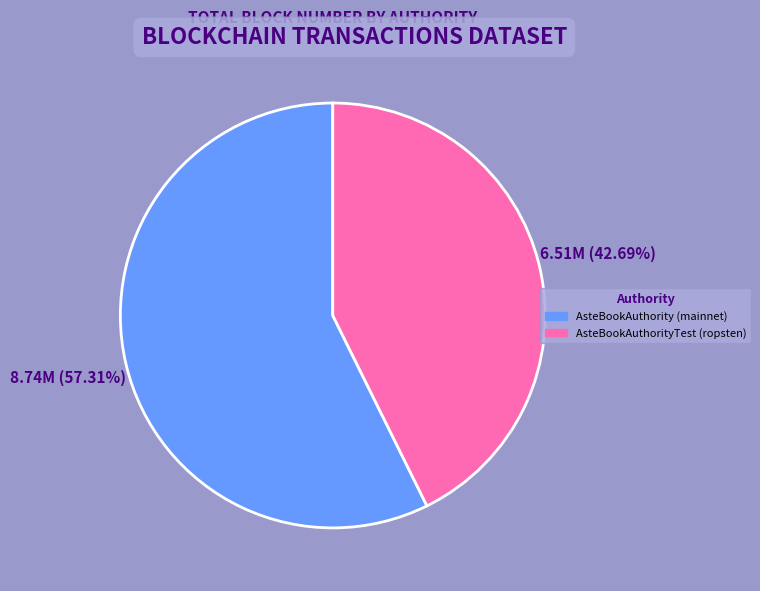

Does any single category account for the majority?

Yes